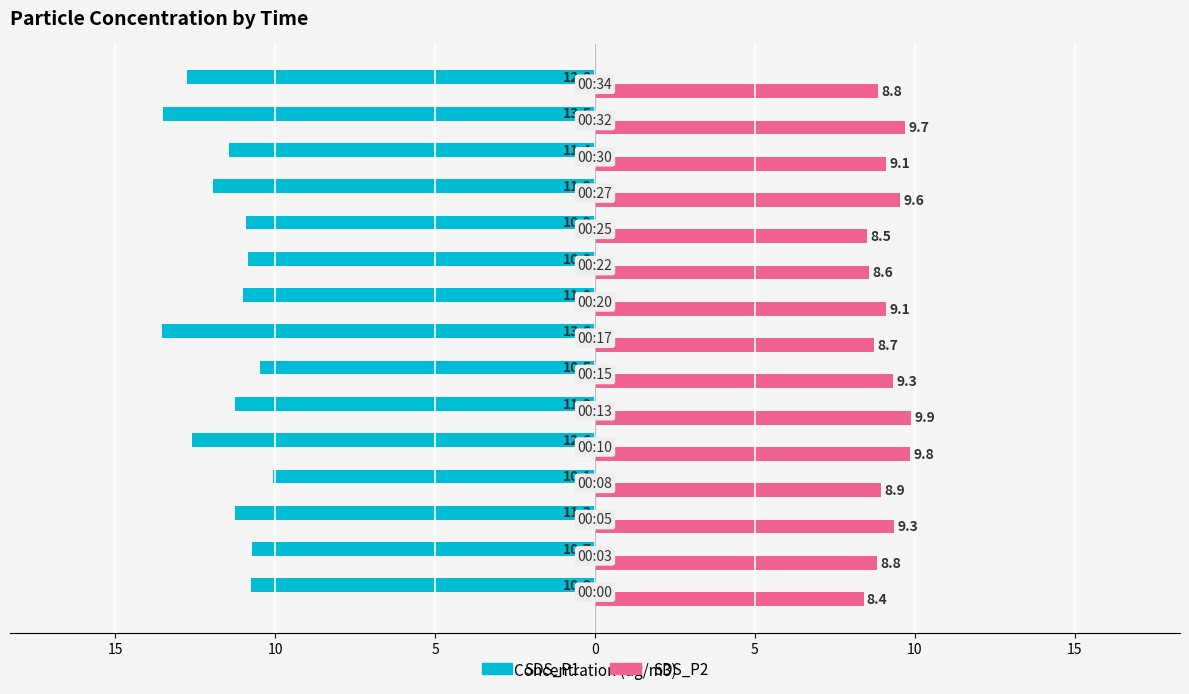

What are all the series names shown in the legend?

SDS_P1, SDS_P2